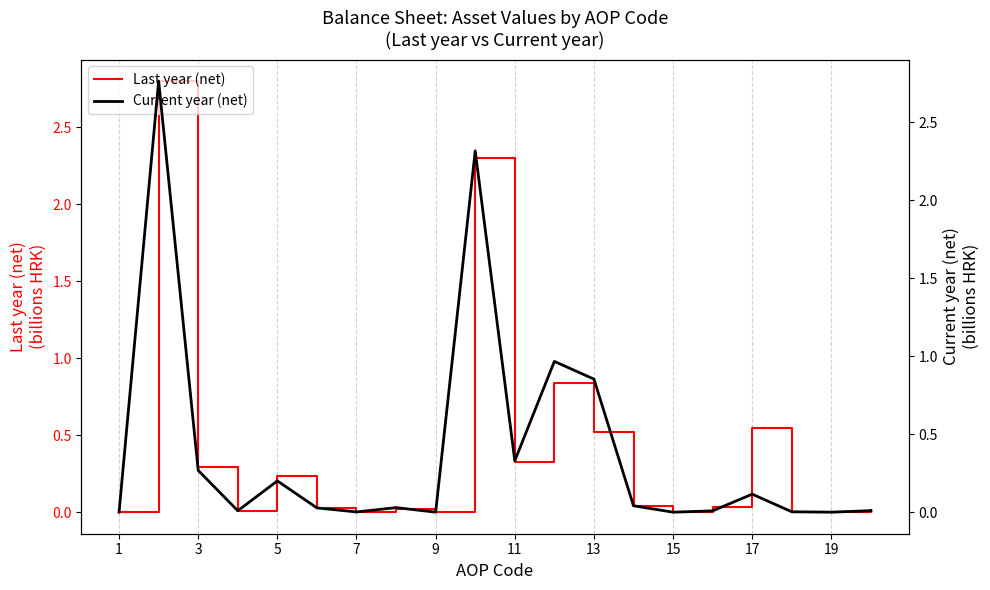

The value of Last year (net) at 1 is 1.2. True or false?

False